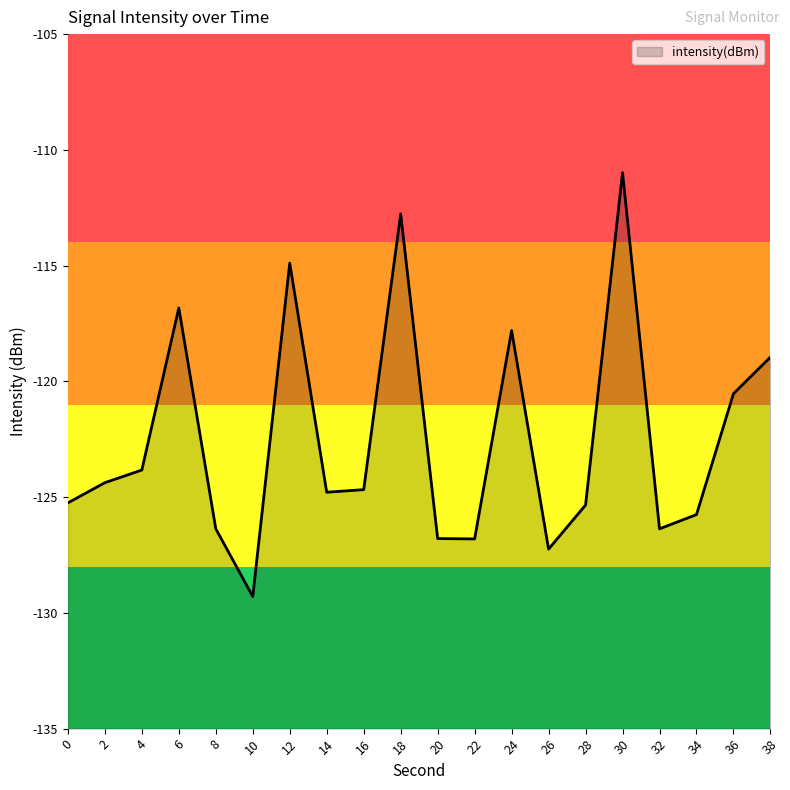

True or false: there are more than 2 points higher than both neighbors.

True